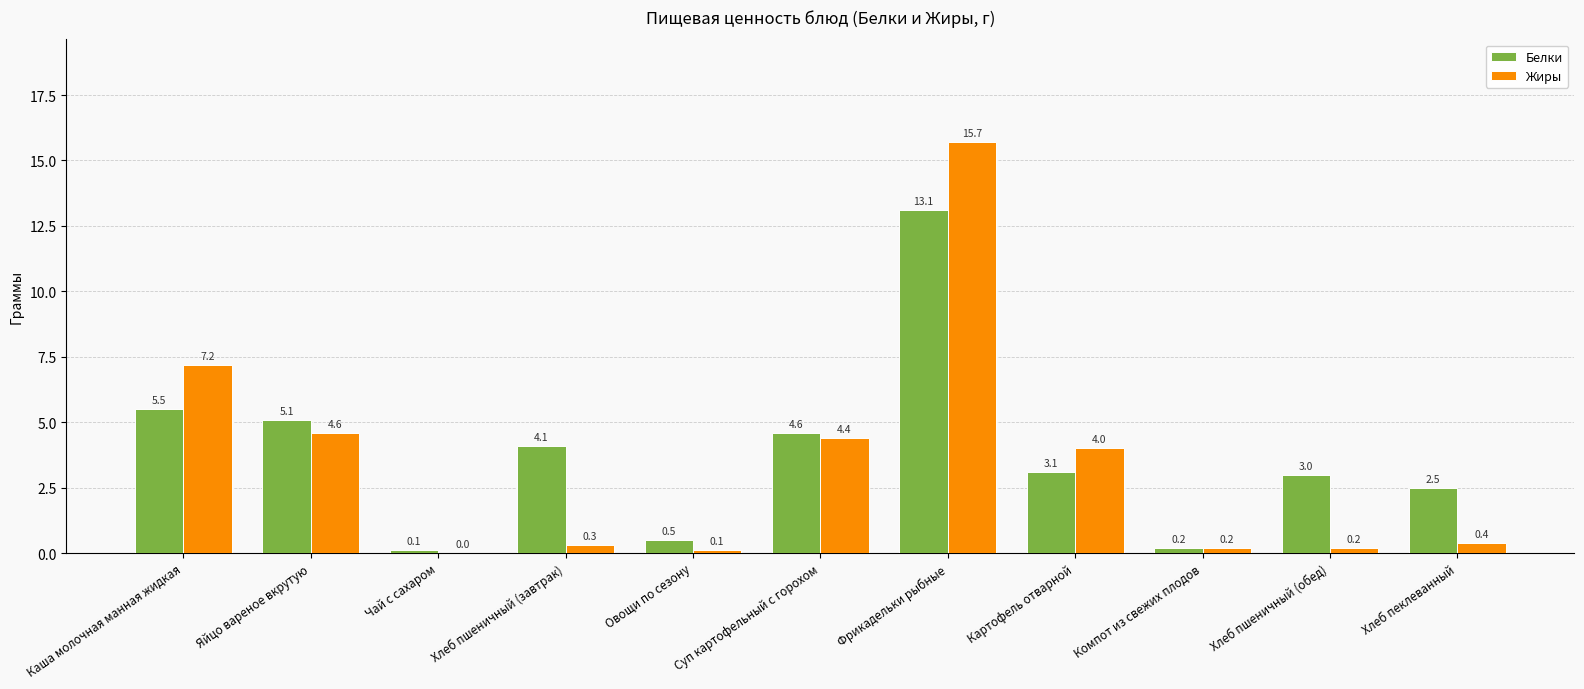

Count the number of categories in the chart.

11